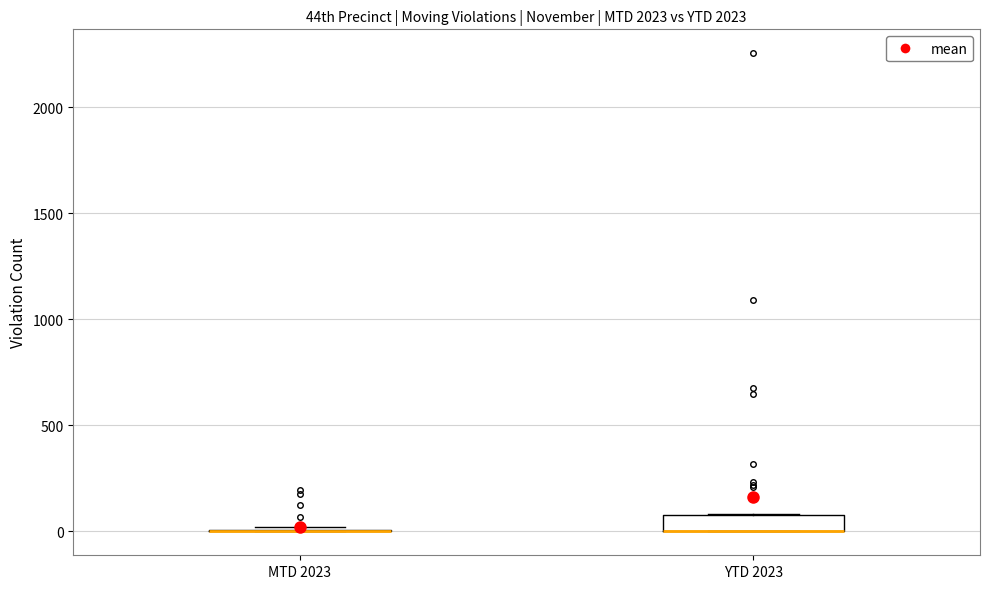

Reading left to right, transcribe this box plot: for each box, give where its median line is, the range the box spans, and where its two whiskers end, as read against the y-axis. The values are not printed on the chart, so give them approximately, as read against the axis.

MTD 2023: box collapsed to a line at 0, whiskers 0 to 0
YTD 2023: median 0 (drawn on the box's lower edge), box 0 to 100, whiskers 0 to 100